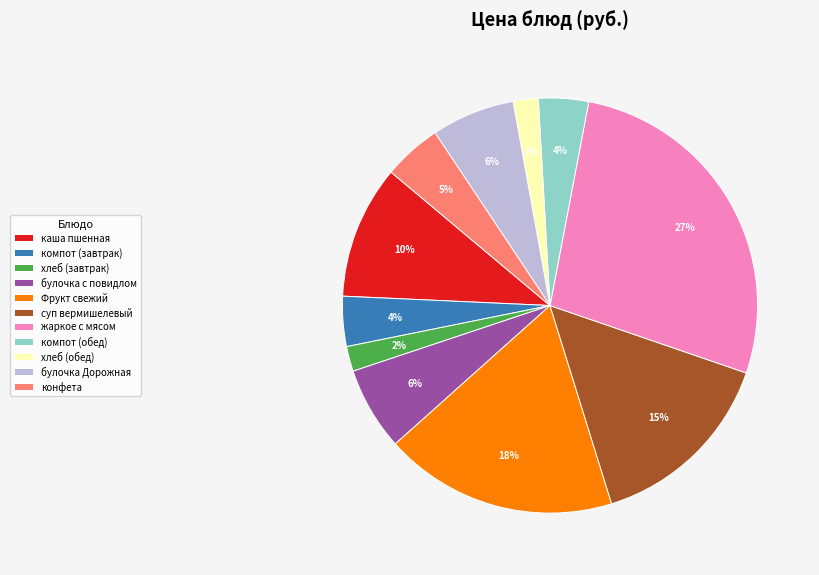

Is there any slice that represents more than half of the pie?

No